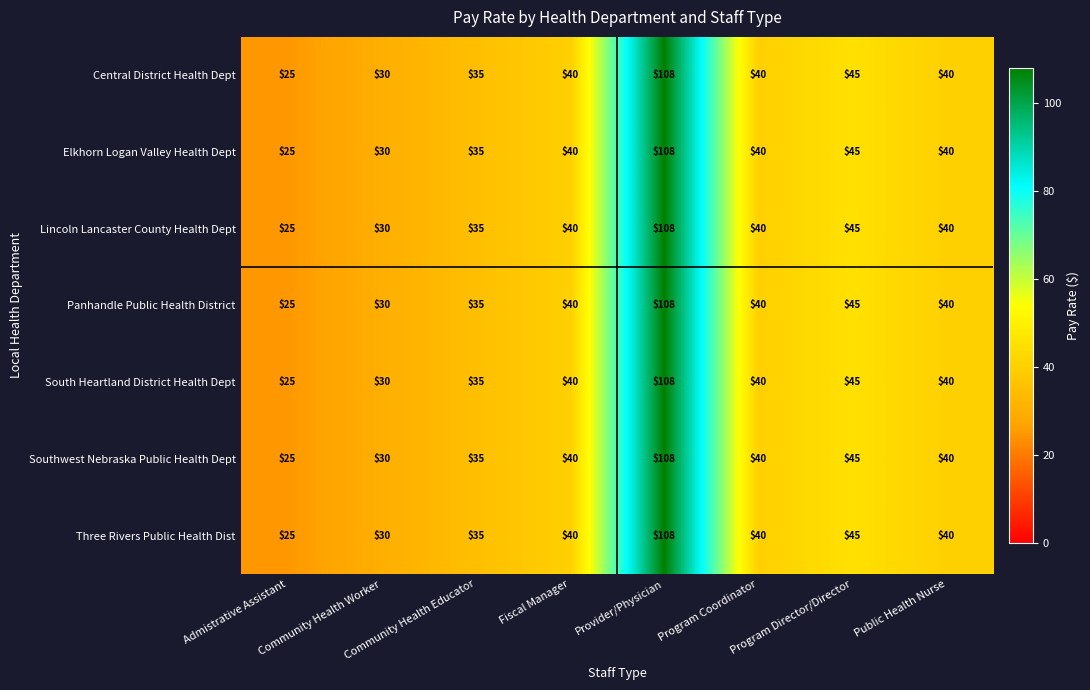

True or false: Southwest Nebraska Public Health Dept has a value of 40 at Program Coordinator.

True